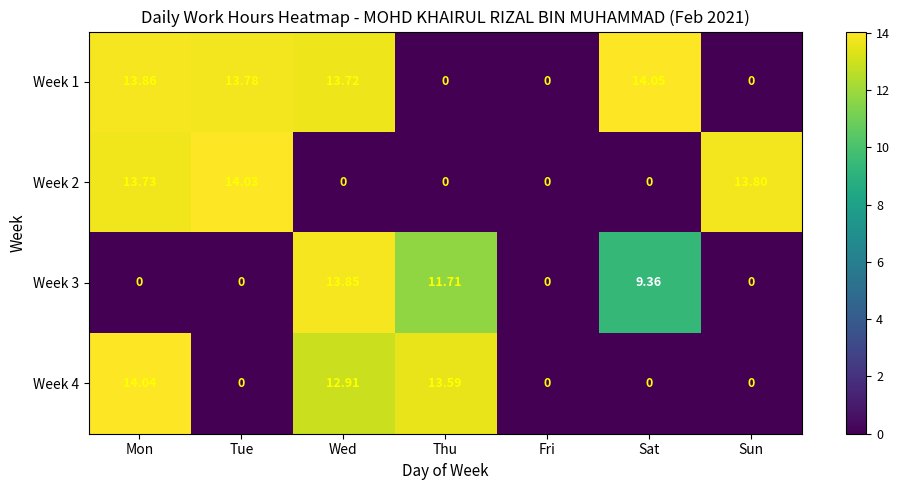

At which category is the sum across all series the highest?

Mon